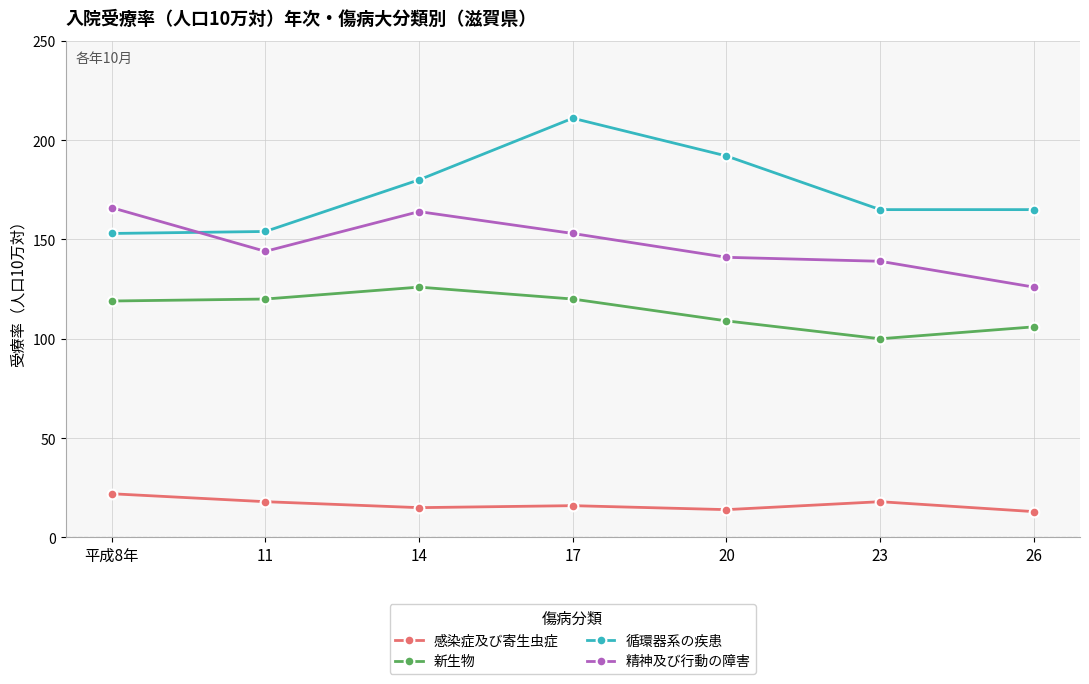

List the series in order of their peak value, lowest first.

感染症及び寄生虫症, 新生物, 精神及び行動の障害, 循環器系の疾患